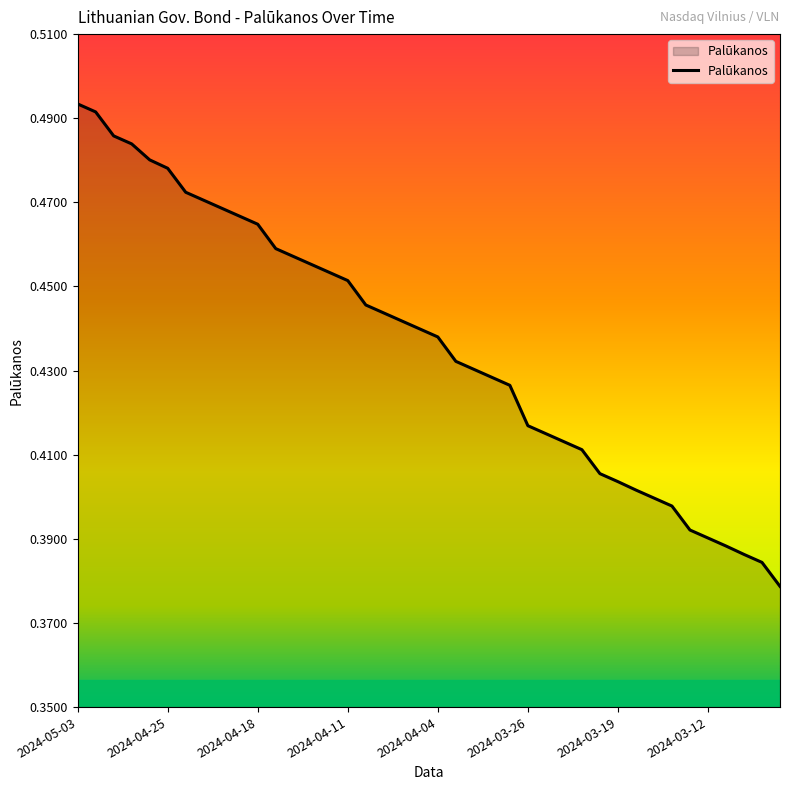

What is the minimum value shown in the chart?

0.4